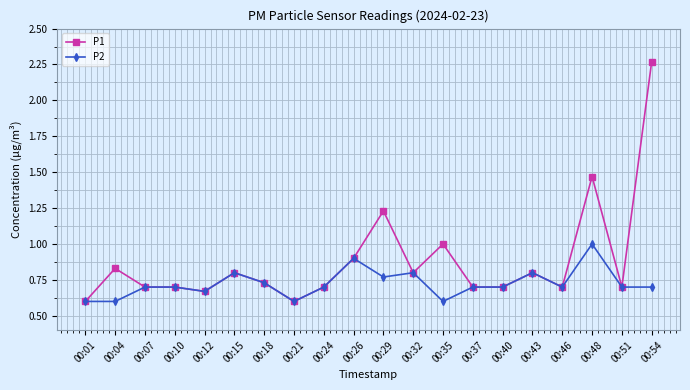

What is the maximum value for P2?

1.0